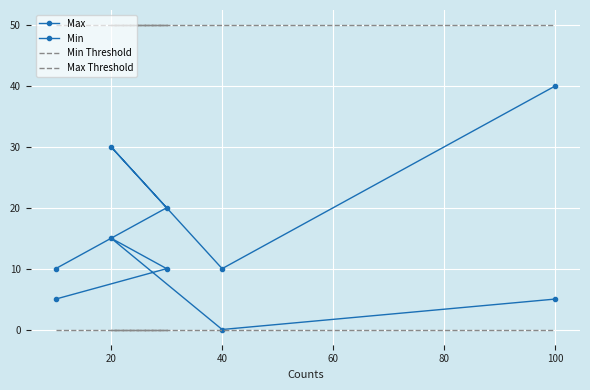

Reading left to right, list all the values displayed in this chart.

Max: 10	20	30	10	40
Min: 5	10	15	0	5
Min Threshold: 0	0	0	0	0
Max Threshold: 50	50	50	50	50